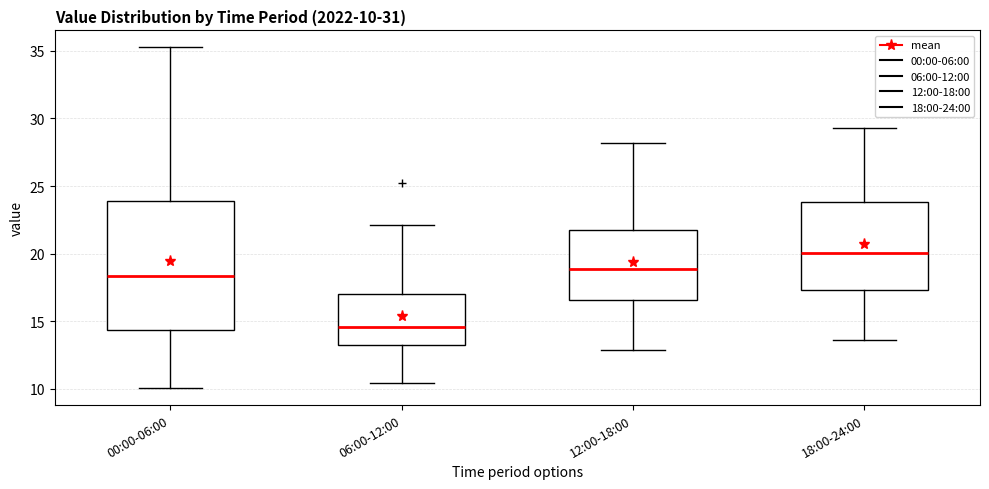

Which box is the tallest, from its lower edge to its upper edge?

00:00-06:00